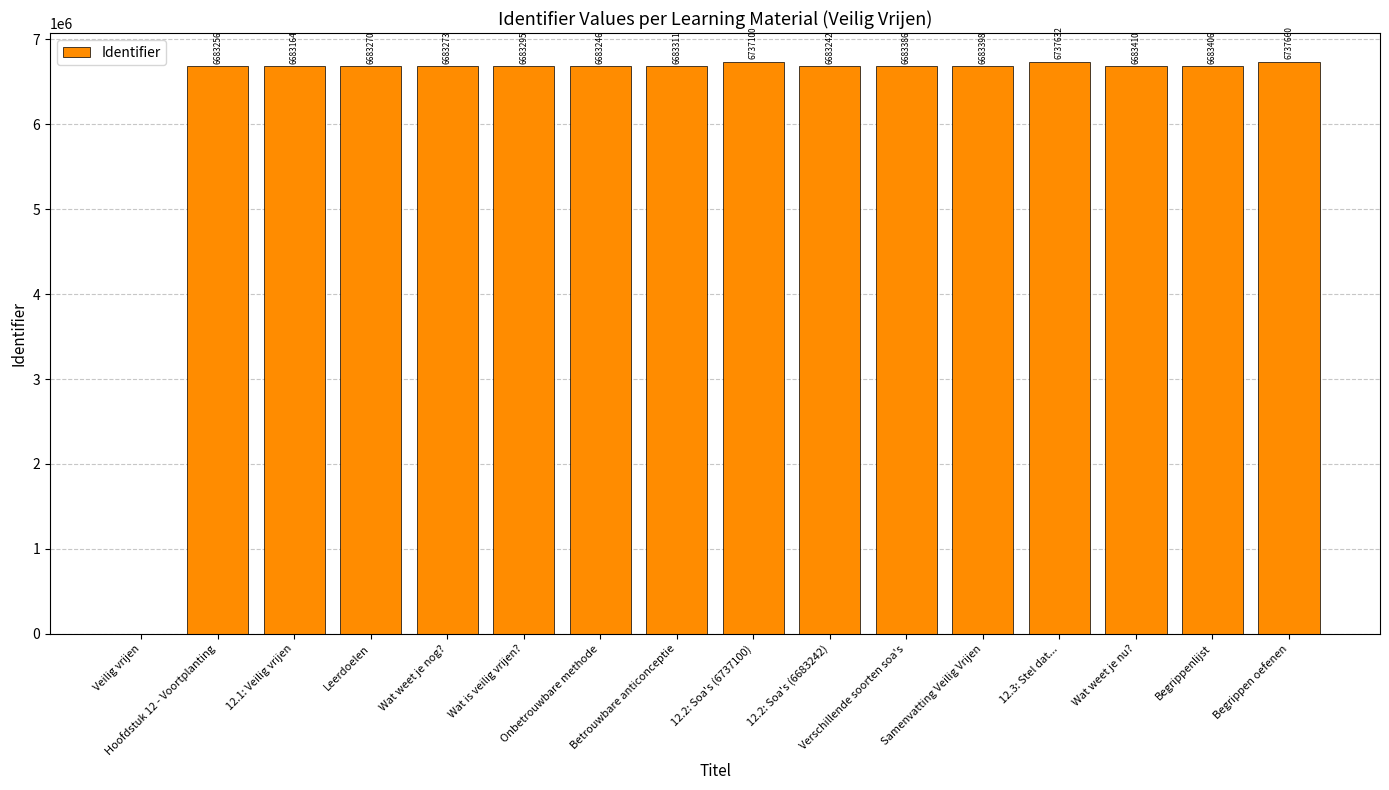

What is the sum of all values?

100412049